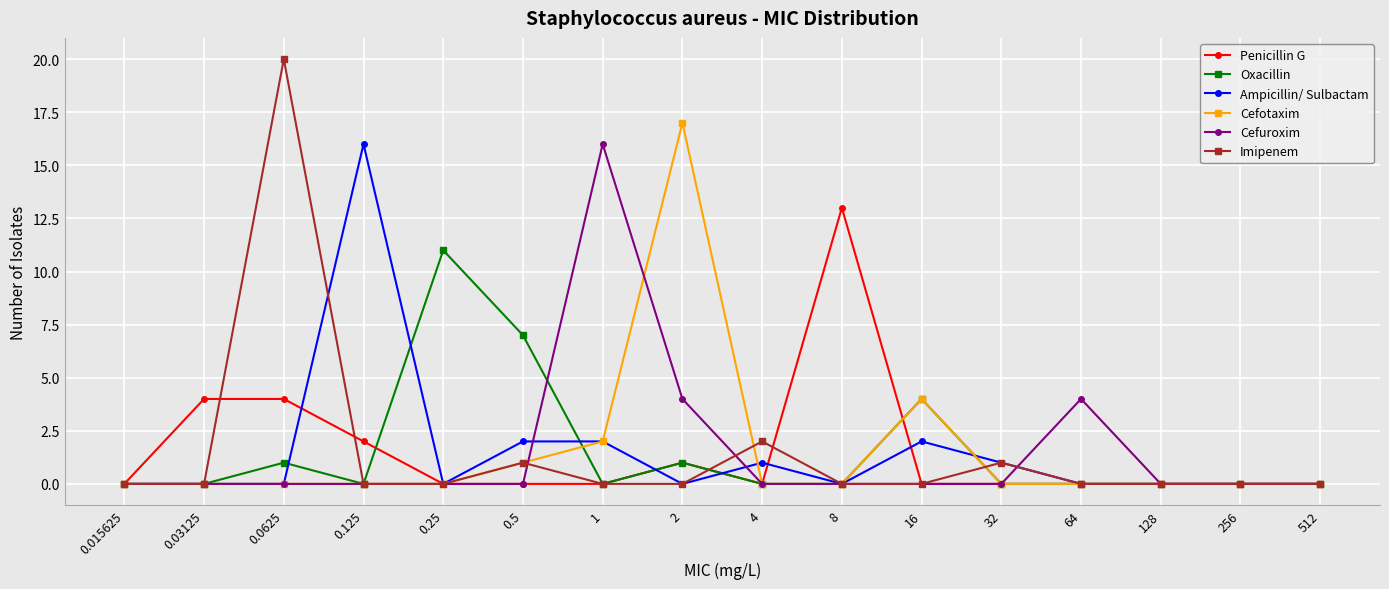

What is the label of the 7th point from the right?

8